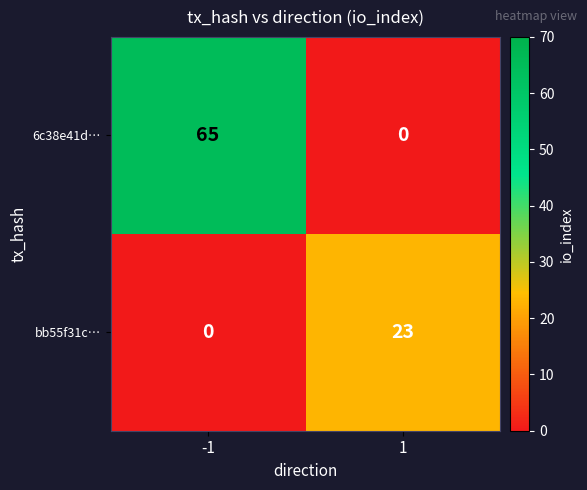

What is the spread (max minus min) of values at 1?

23